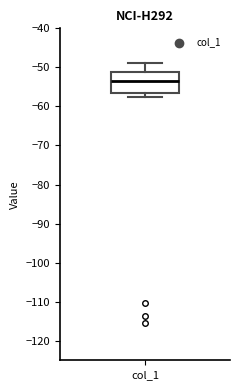

Transcribe this box plot: give where the median line is, the range the box spans, and where the two whiskers end, as read against the y-axis. The values are not printed on the chart, so give them approximately, as read against the axis.

median -53, box -57 to -51, whiskers -58 to -49